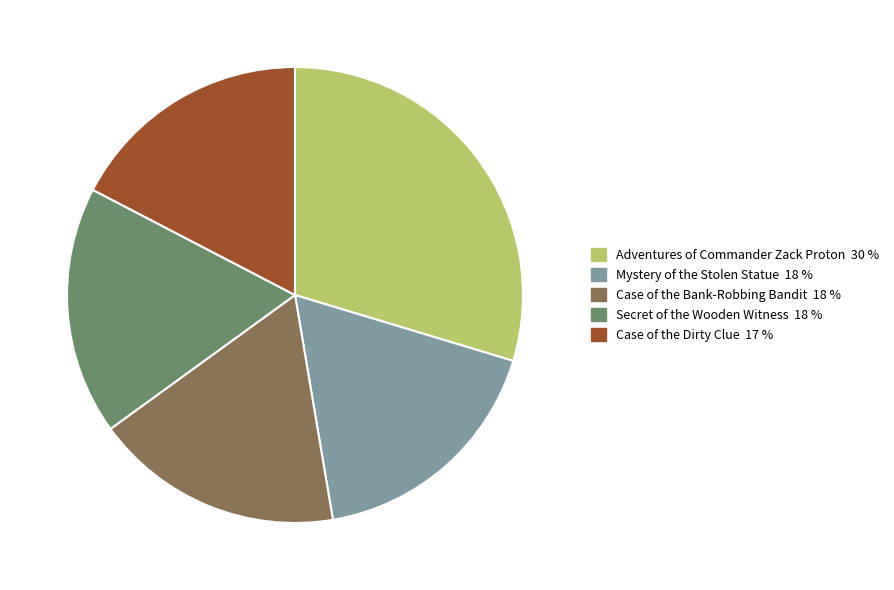

Which category has the biggest portion of the pie?

Adventures of Commander Zack Proton